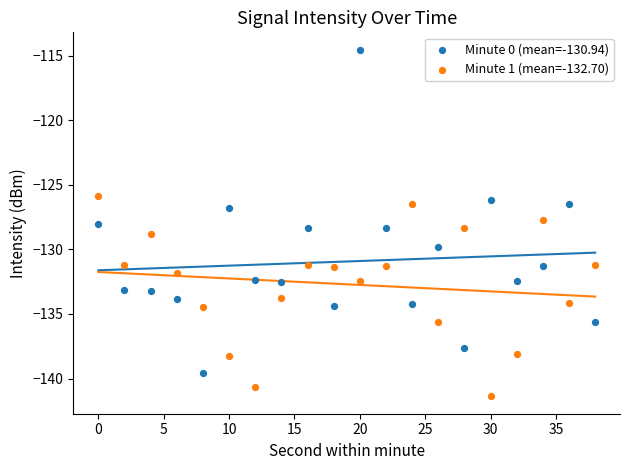

Which series contains the lowest Y value?

Minute 1 (mean=-132.70)